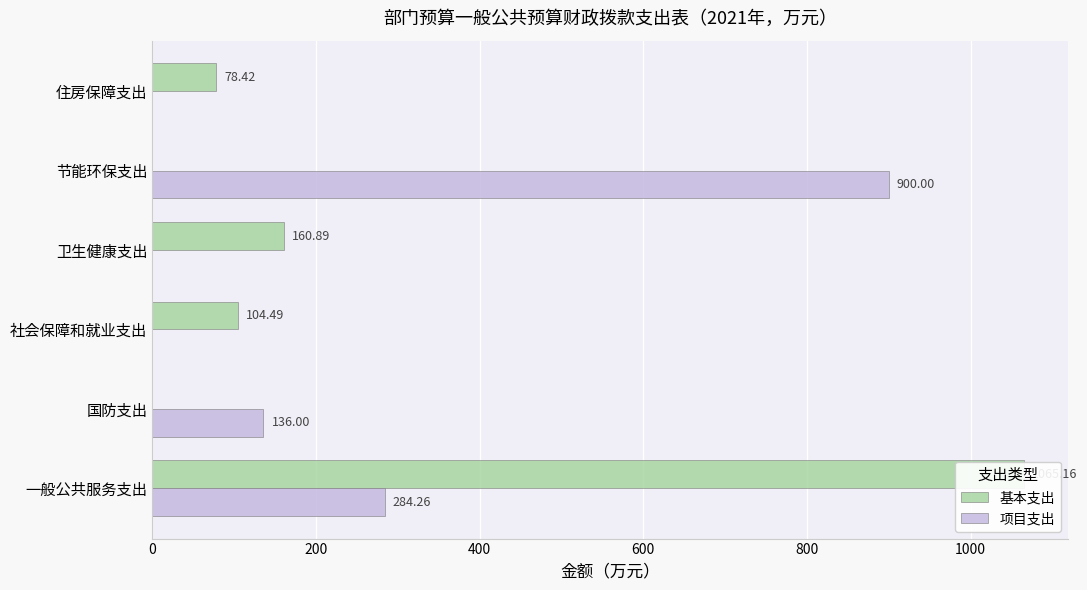

What is the spread (max minus min) of values at 国防支出?

136.0